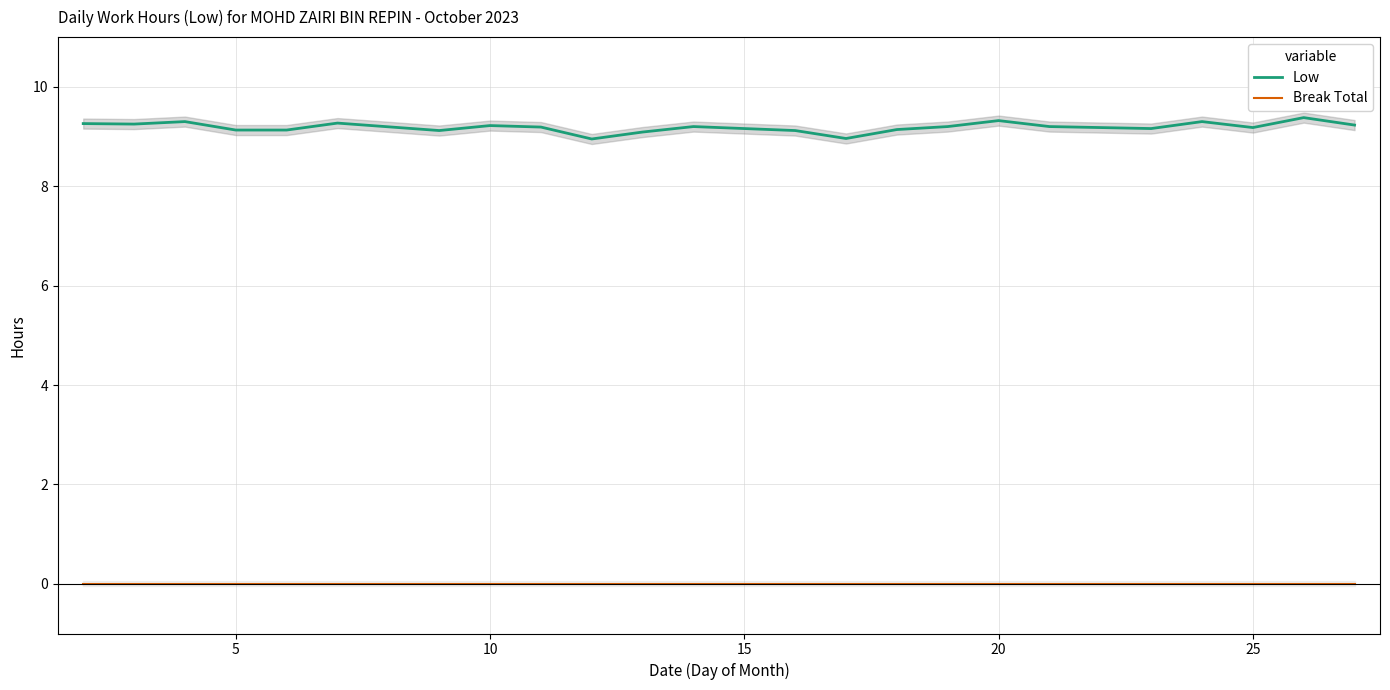

True or false: Low and Break Total cross at least once.

False